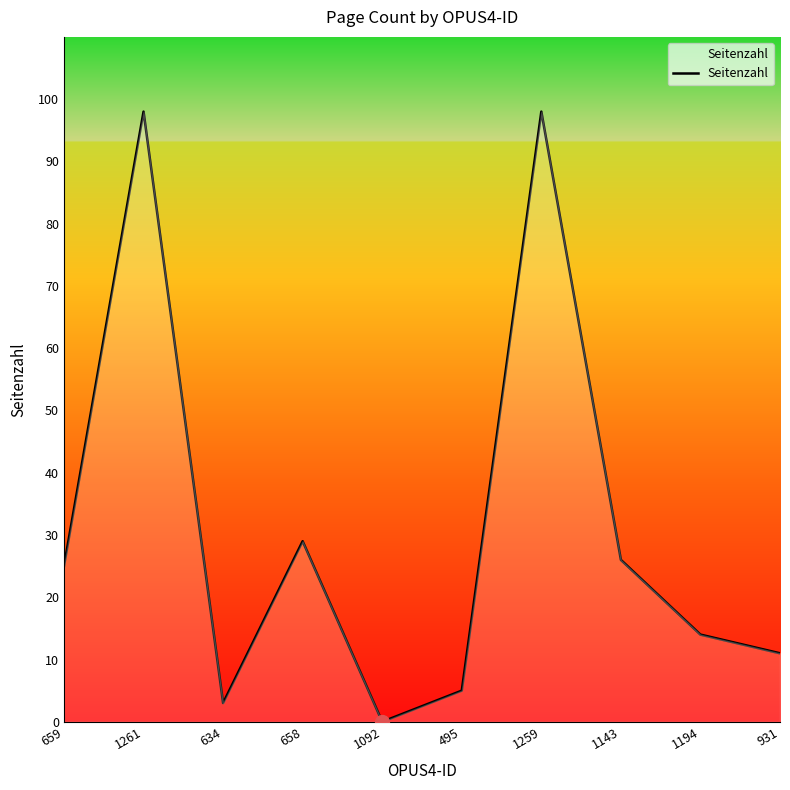

Which has a higher value, 1092 or 495?

495